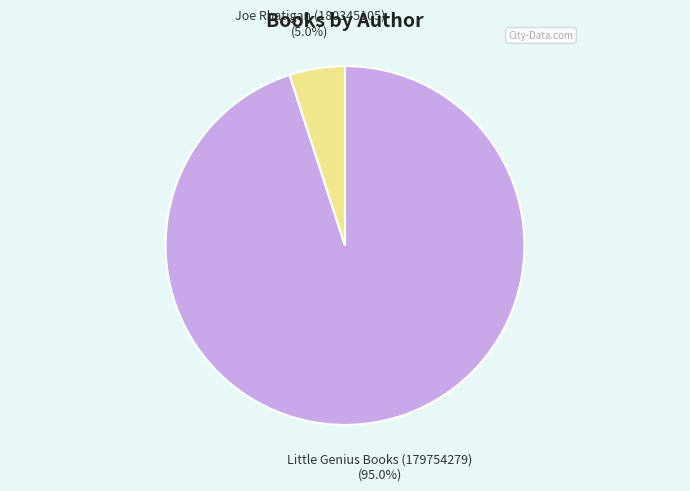

How many segments does this pie chart have?

2